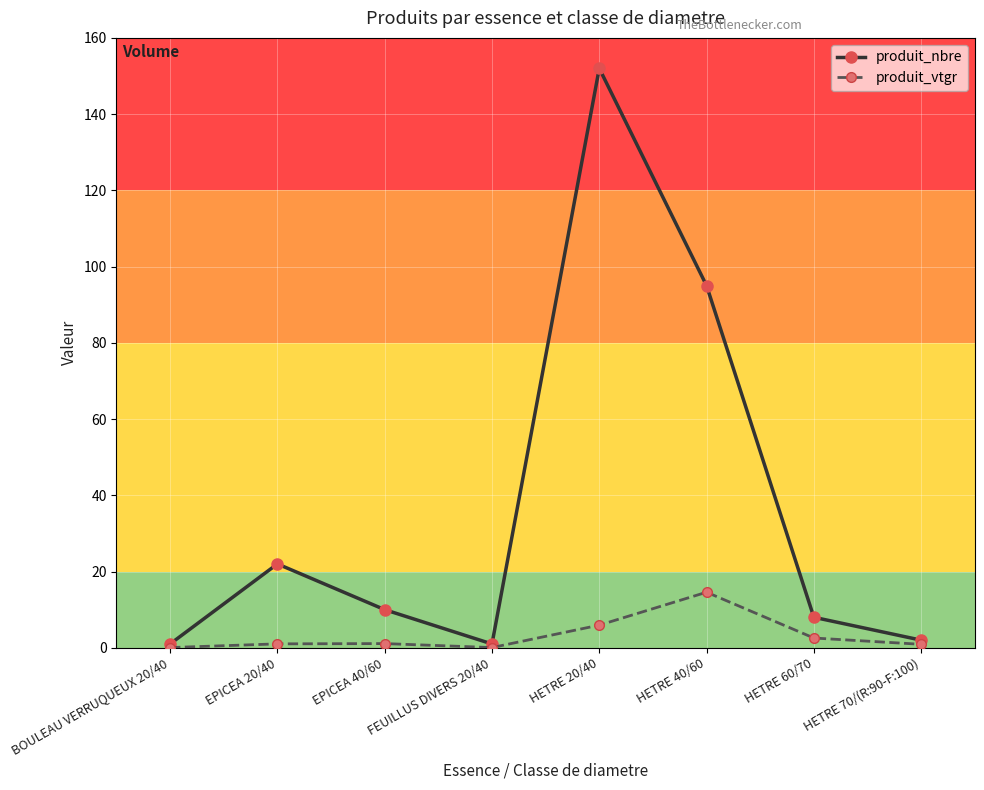

Which series has the largest total across all categories?

produit_nbre